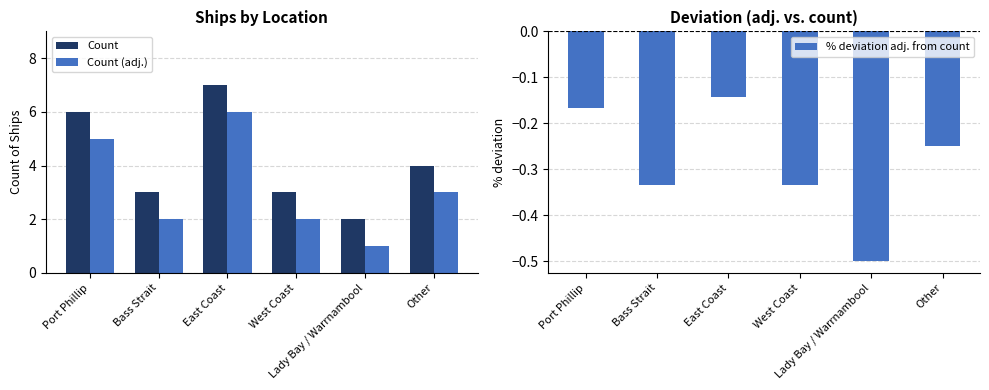

List the series in order of their overall mean, highest first.

Count, Count (adj.), % deviation adj. from count